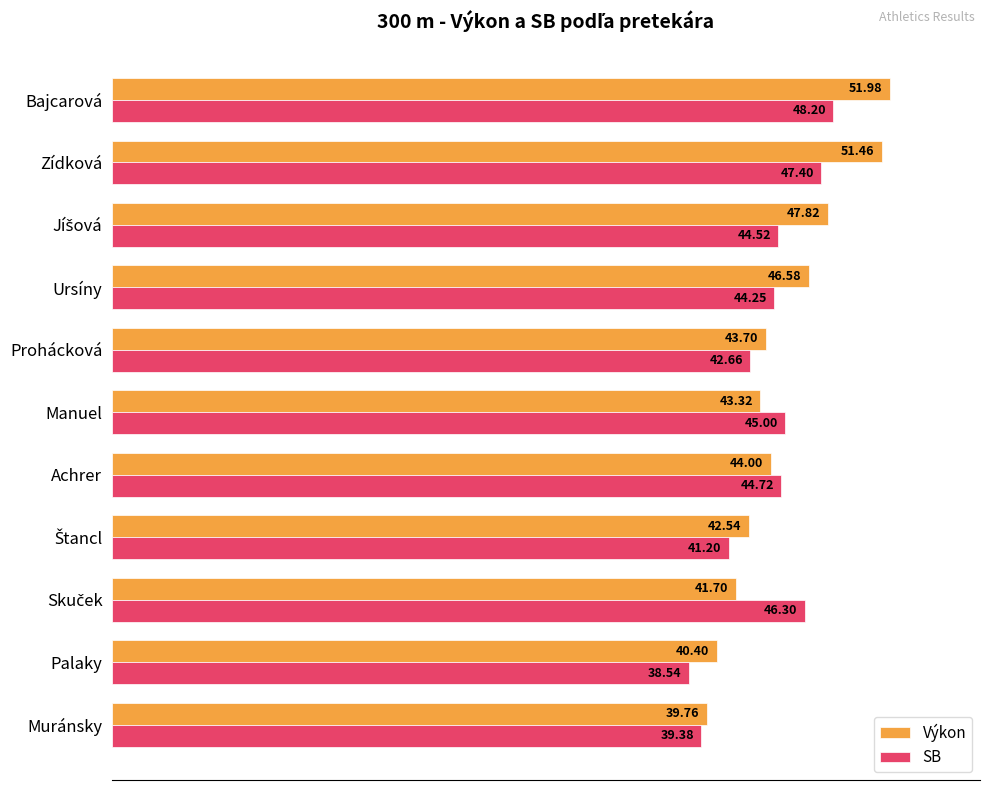

What is the difference between the maximum and minimum values in the SB series?

9.7